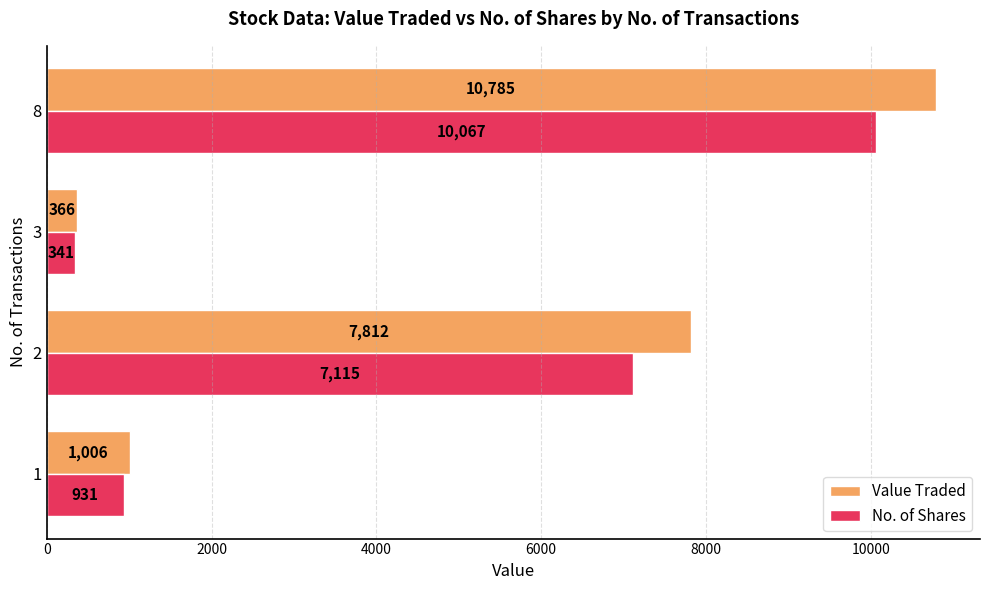

Which series has the widest spread of values?

Value Traded